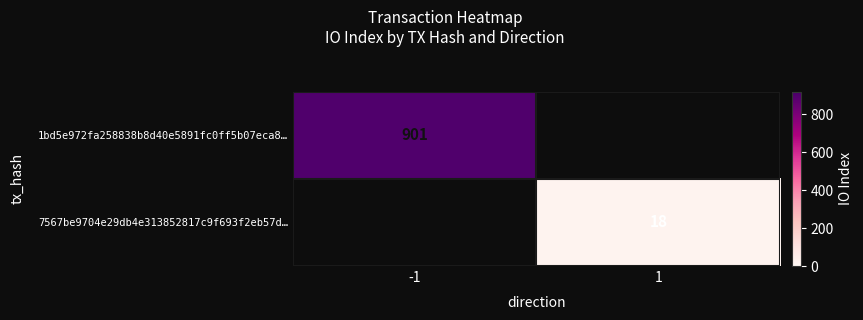

True or false: 1bd5e972fa258838b8d40e5891fc0ff5b07eca8… has a value of 901 at -1.

True